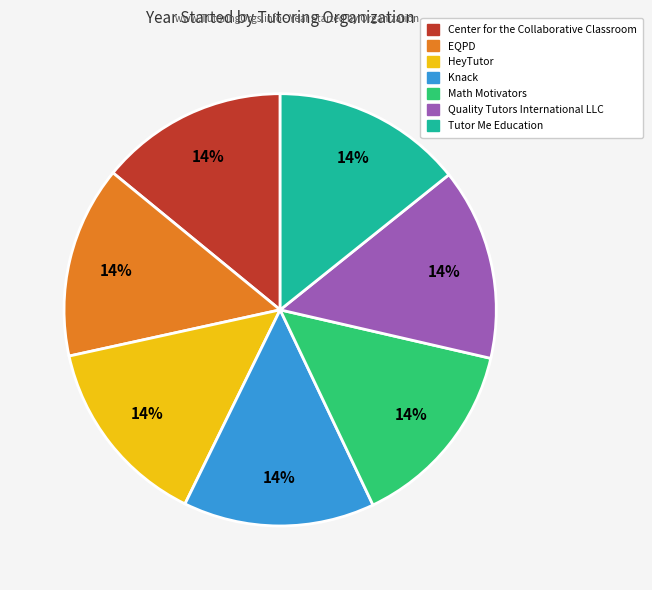

Is it true that Quality Tutors International LLC is 14% of the pie?

True